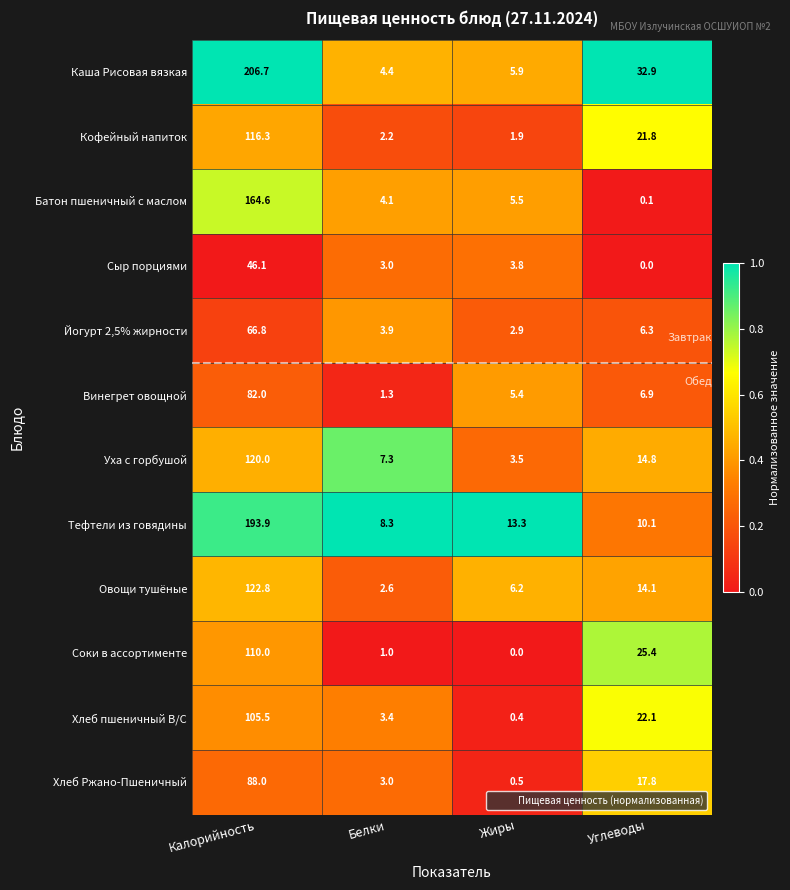

At Калорийность, list the series in order from smallest to largest.

Сыр порциями, Йогурт 2,5% жирности, Винегрет овощной, Хлеб Ржано-Пшеничный, Хлеб пшеничный В/С, Соки в ассортименте, Кофейный напиток, Уха с горбушой, Овощи тушёные, Батон пшеничный с маслом, Тефтели из говядины, Каша Рисовая вязкая